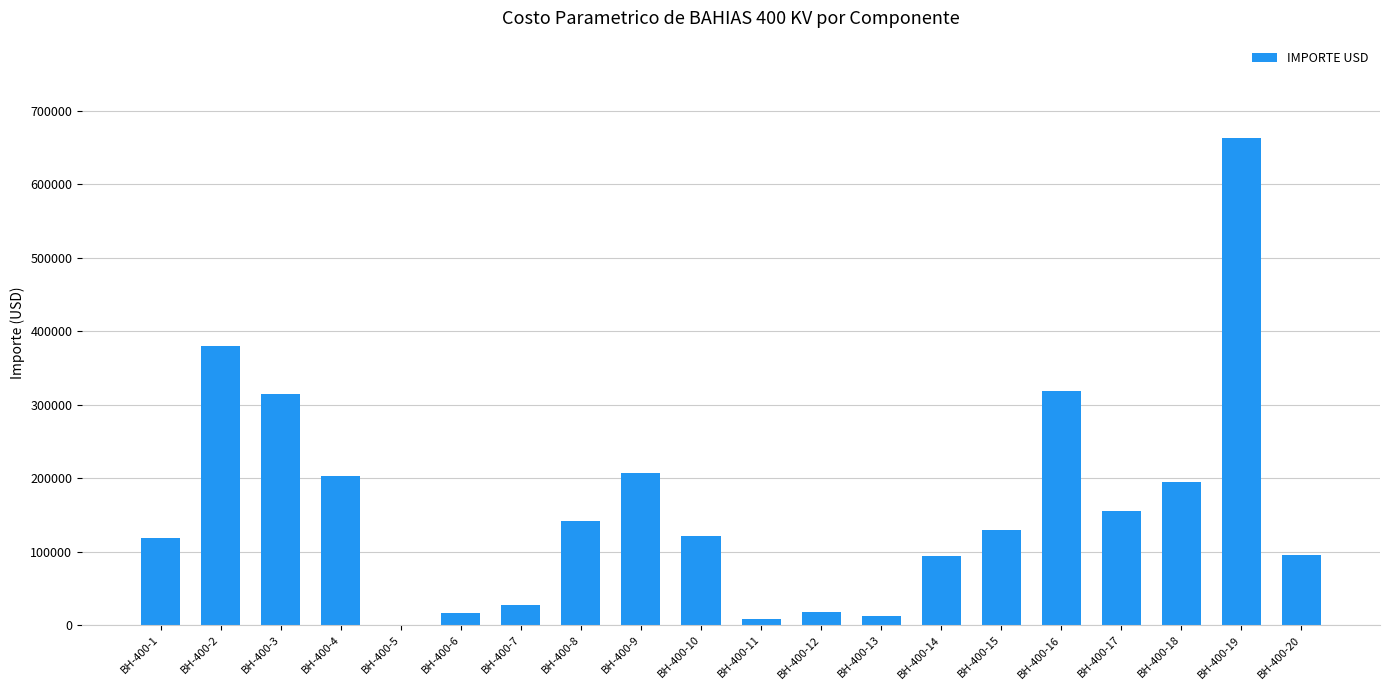

The value at BH-400-3 is 314178.3. True or false?

True